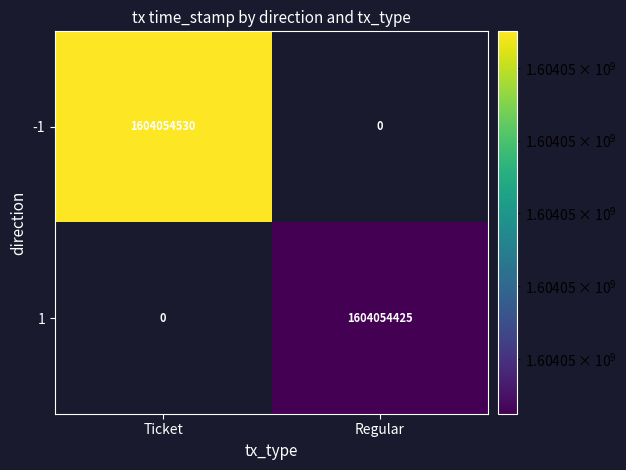

What is the difference between the maximum and minimum values in the 1 series?

1604054425